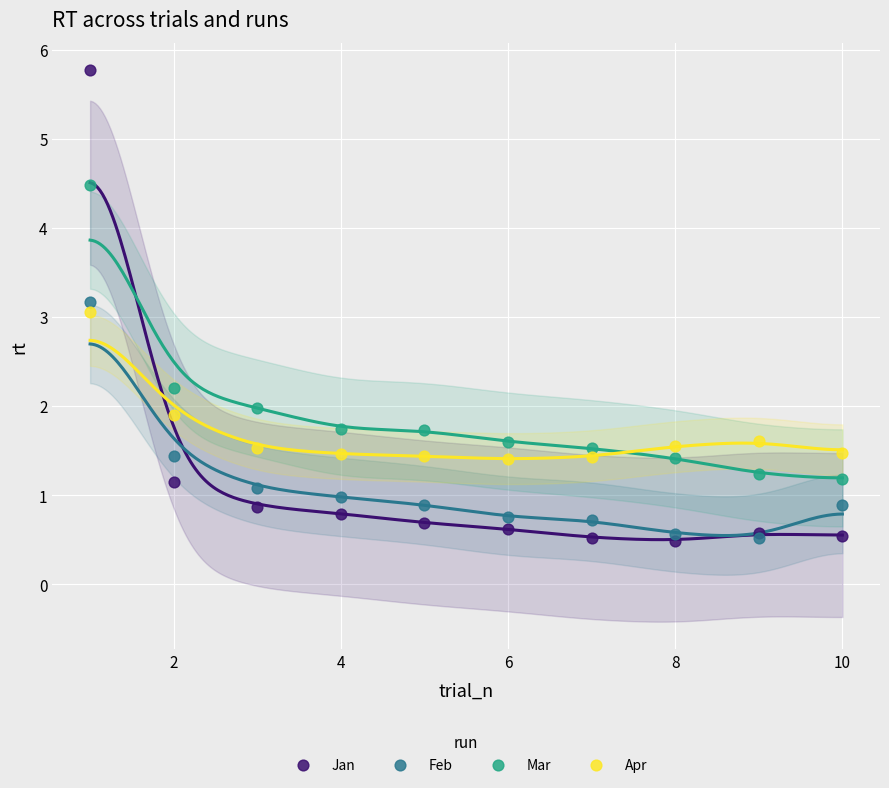

What are all the series names shown in the legend?

Jan, Feb, Mar, Apr